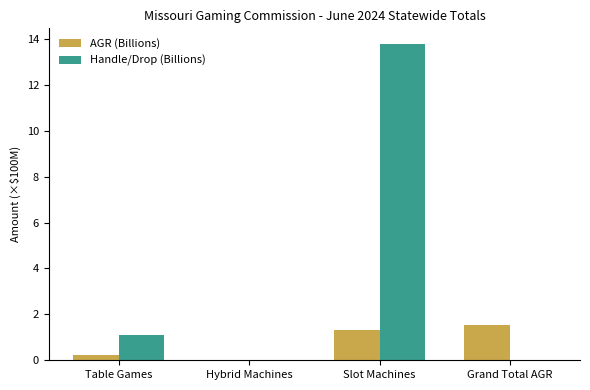

Is it true that AGR (Billions) equals 2.1 at Slot Machines?

False